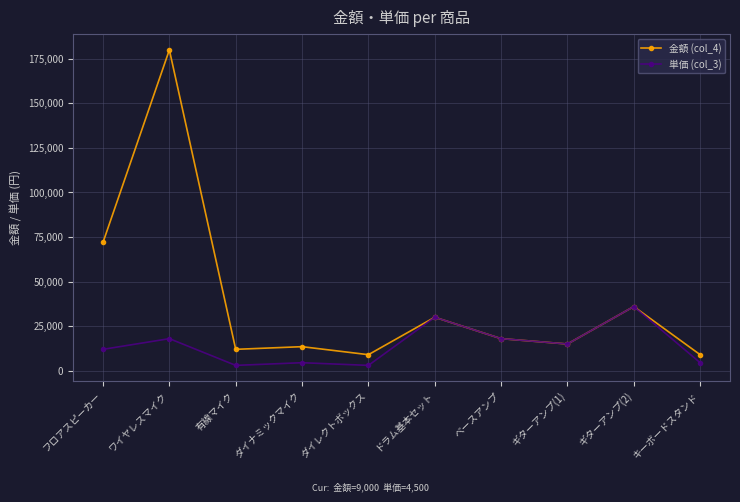

What position from the right is キーボードスタンド?

1